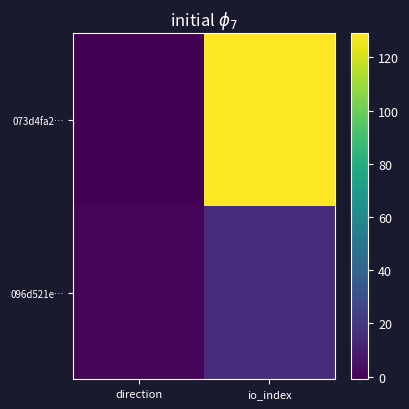

What is the difference between the highest and lowest values at direction?

2